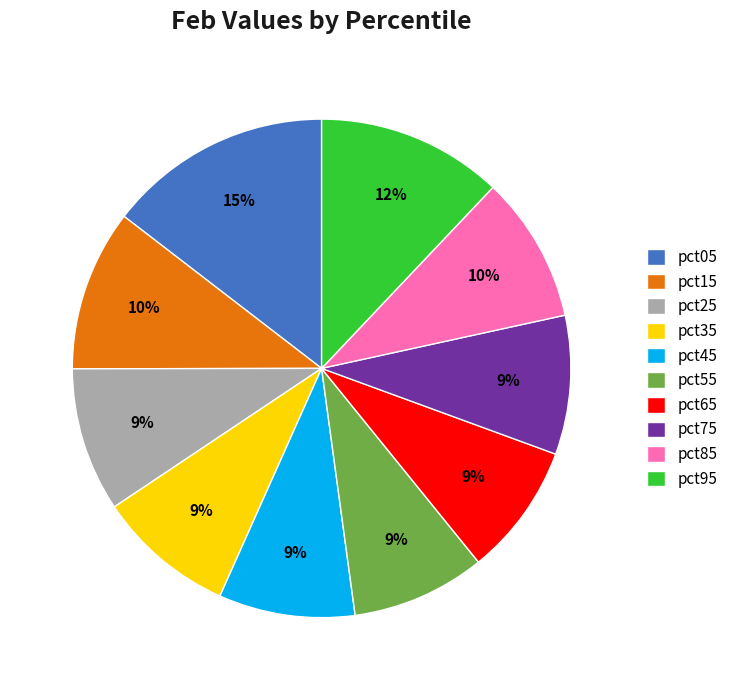

To the nearest percent, what is the difference between the largest and smallest slice percentages?

6%